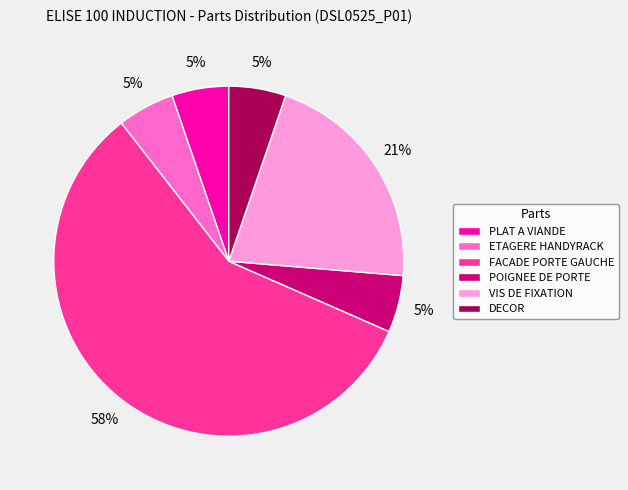

Between FACADE PORTE GAUCHE and VIS DE FIXATION, which is larger?

FACADE PORTE GAUCHE